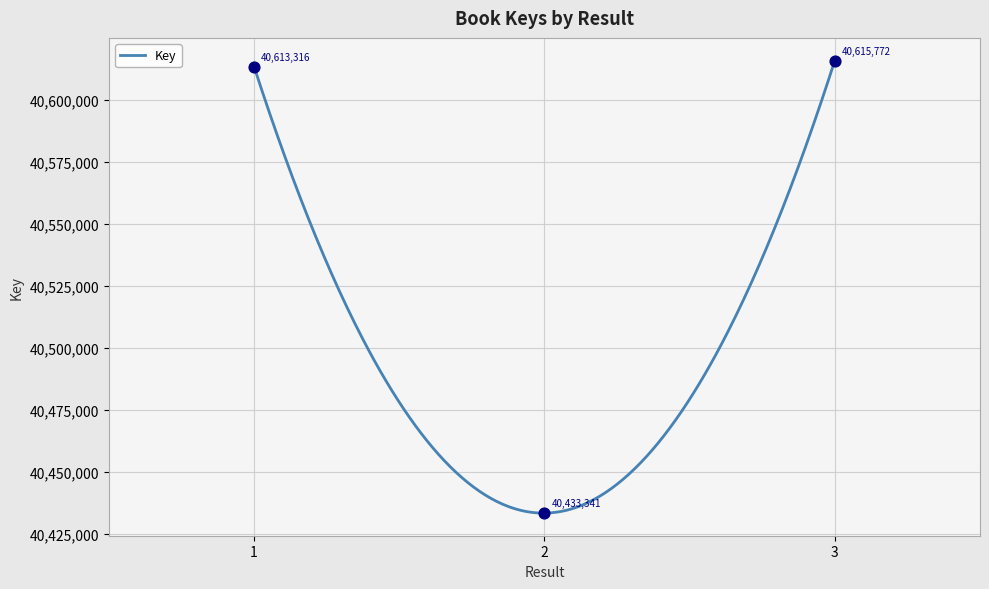

What is the ratio of the value at 3 to the value at 1?

1.0